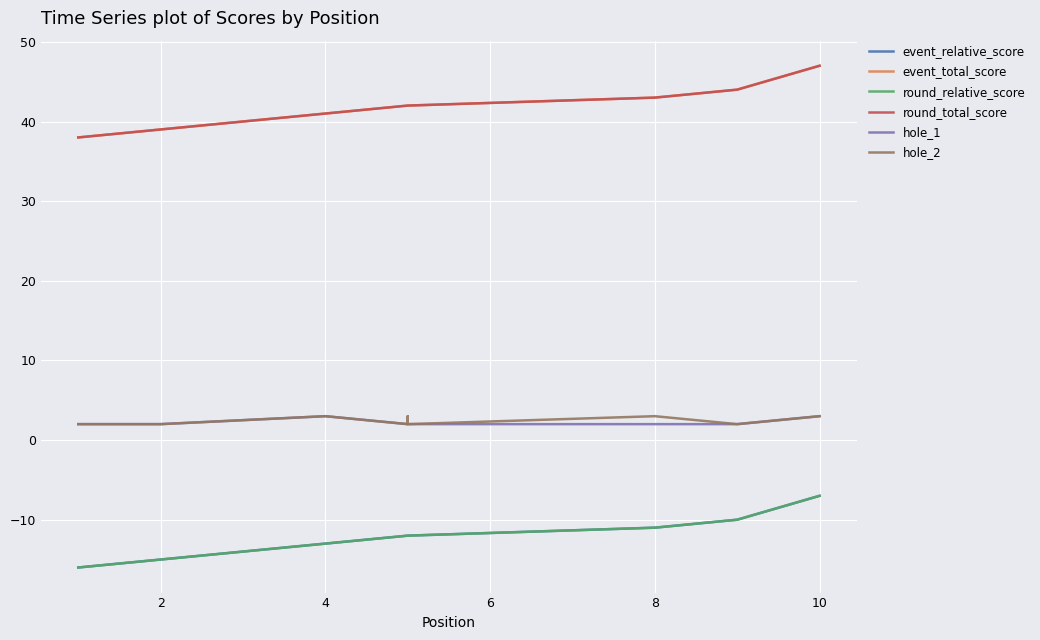

Count the number of data series in this chart.

6